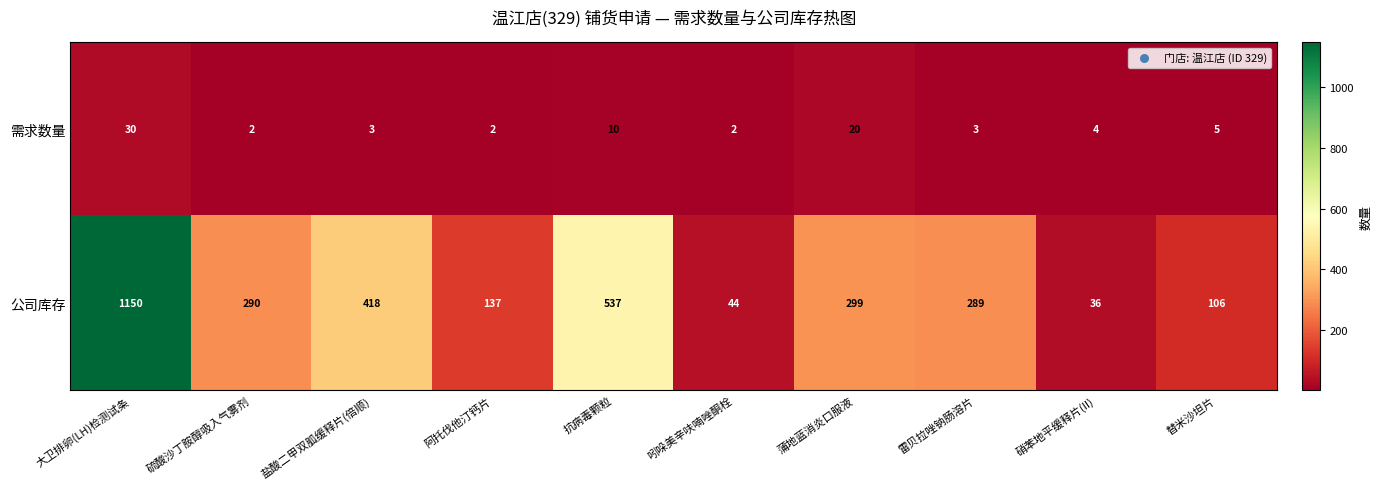

Read the 公司库存 value at 替米沙坦片.

106